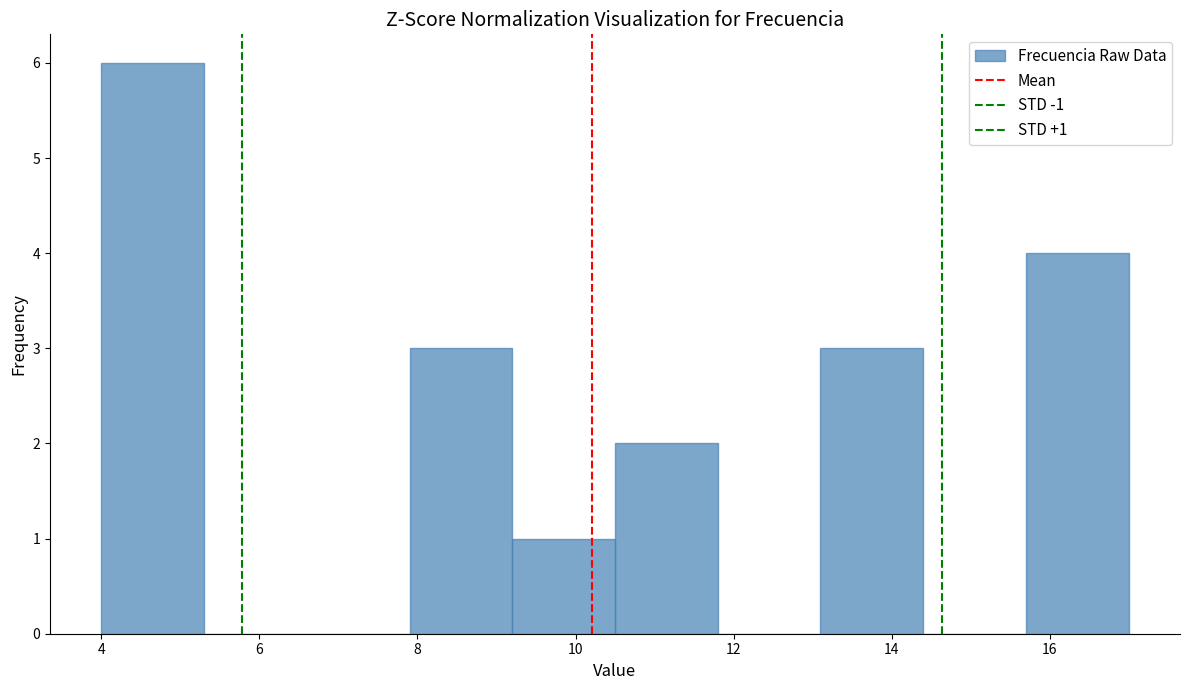

Which range on the x-axis has the tallest bar?

4.0 to 5.3